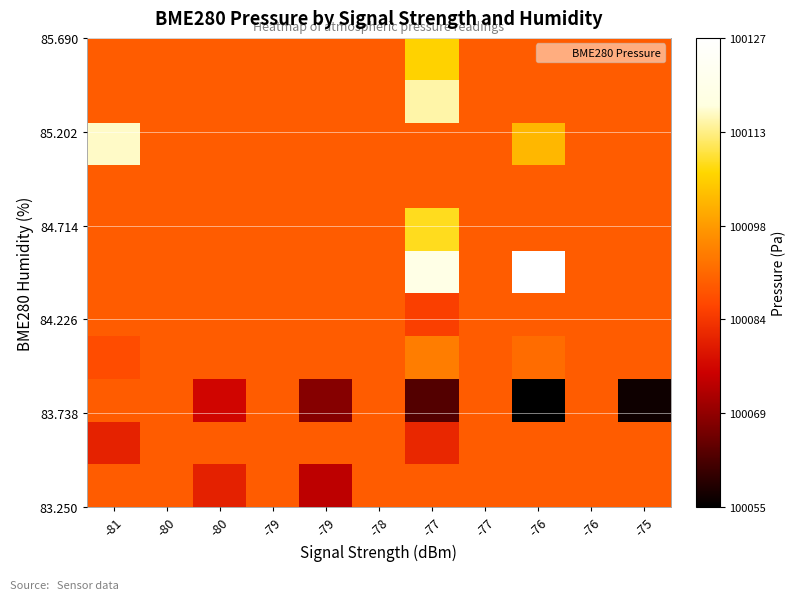

At how many categories does at least one series exceed 100080?

11